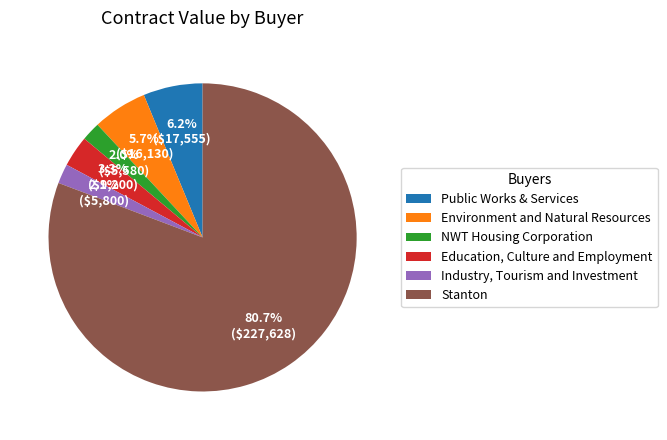

Which category has the biggest portion of the pie?

Stanton